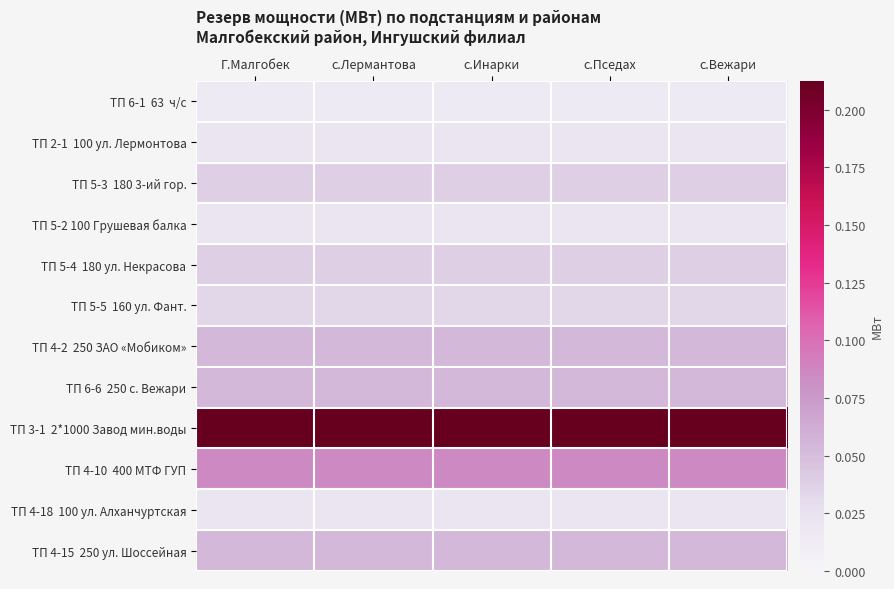

At which category does the chart reach its minimum across all series?

Г.Малгобек